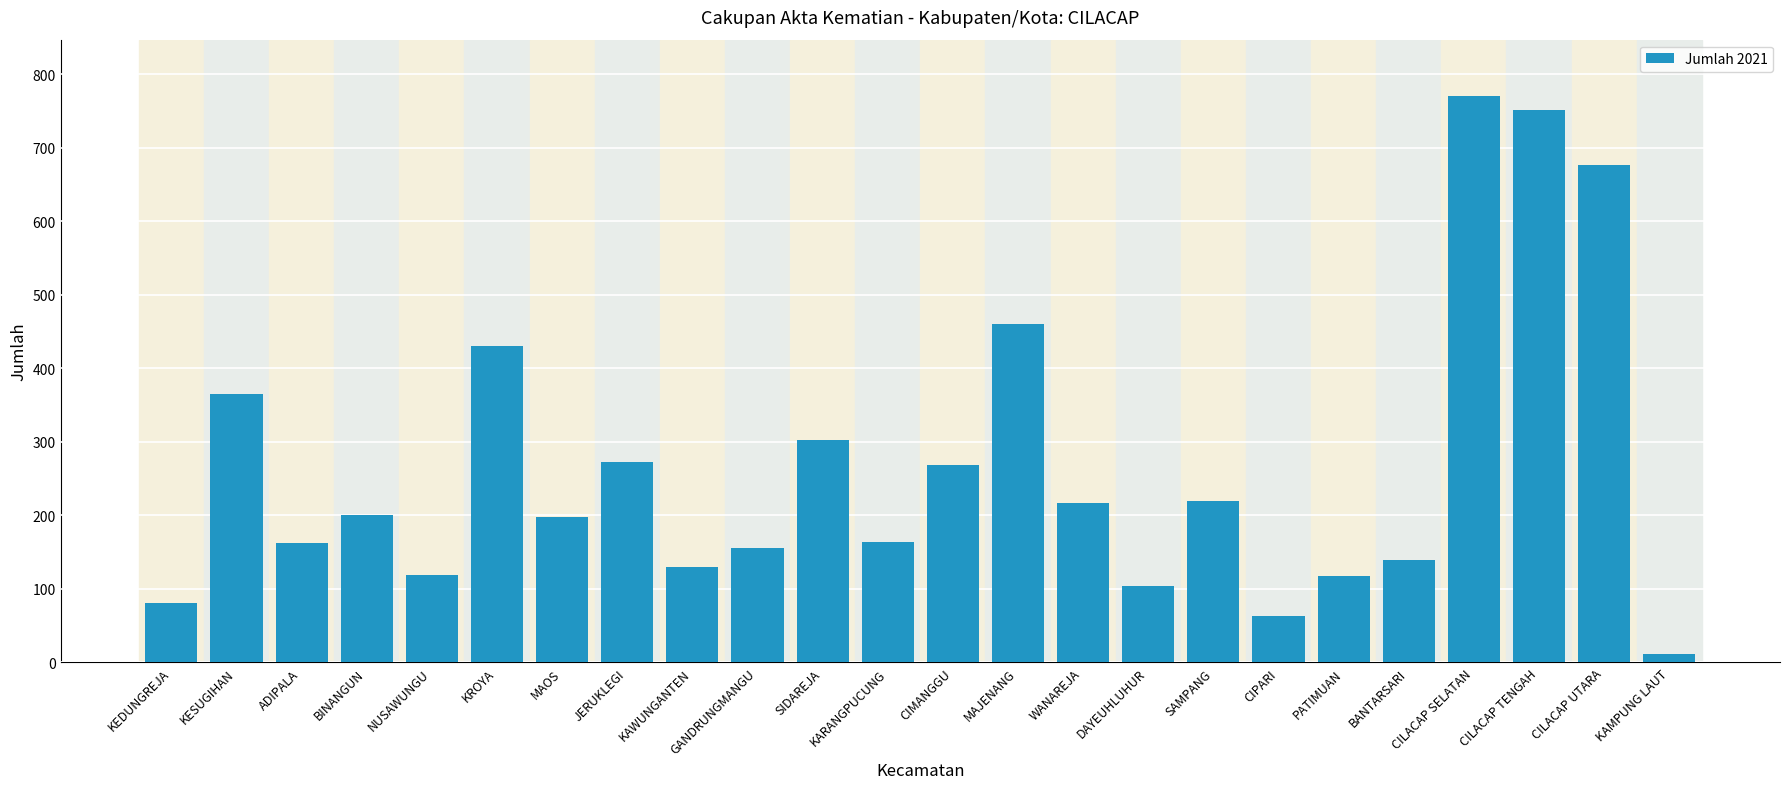

What is the sum of all values?

6381